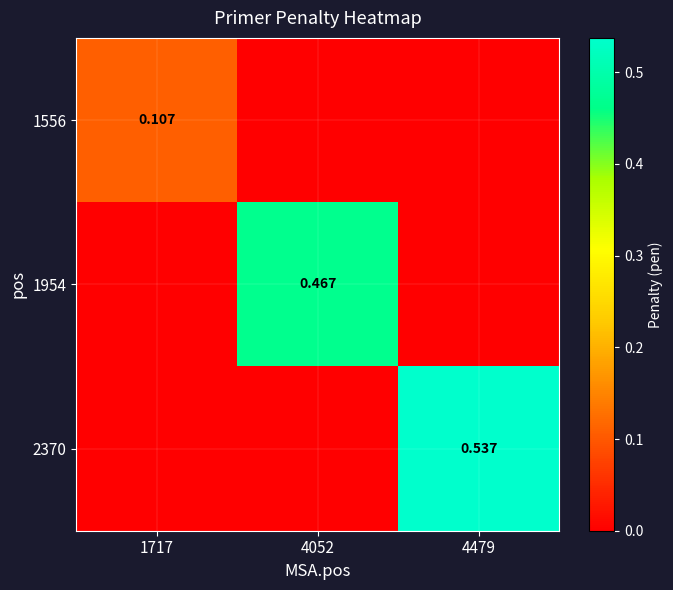

What is the difference between the maximum and second lowest values in the 1556 series?

0.1